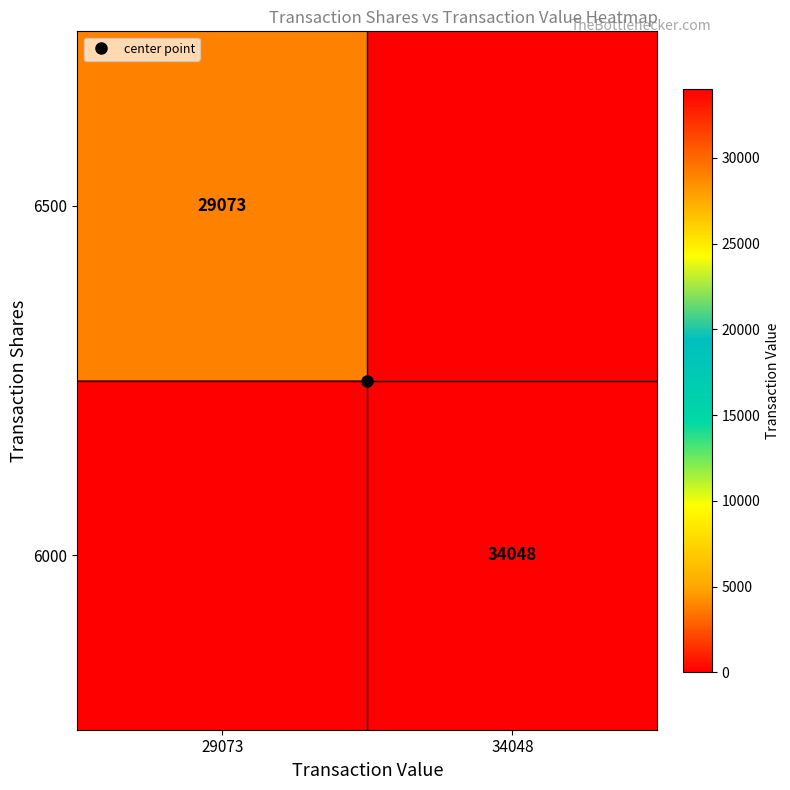

Is the value of 6500 at 29073 greater than the value of 6000 at 29073?

Yes